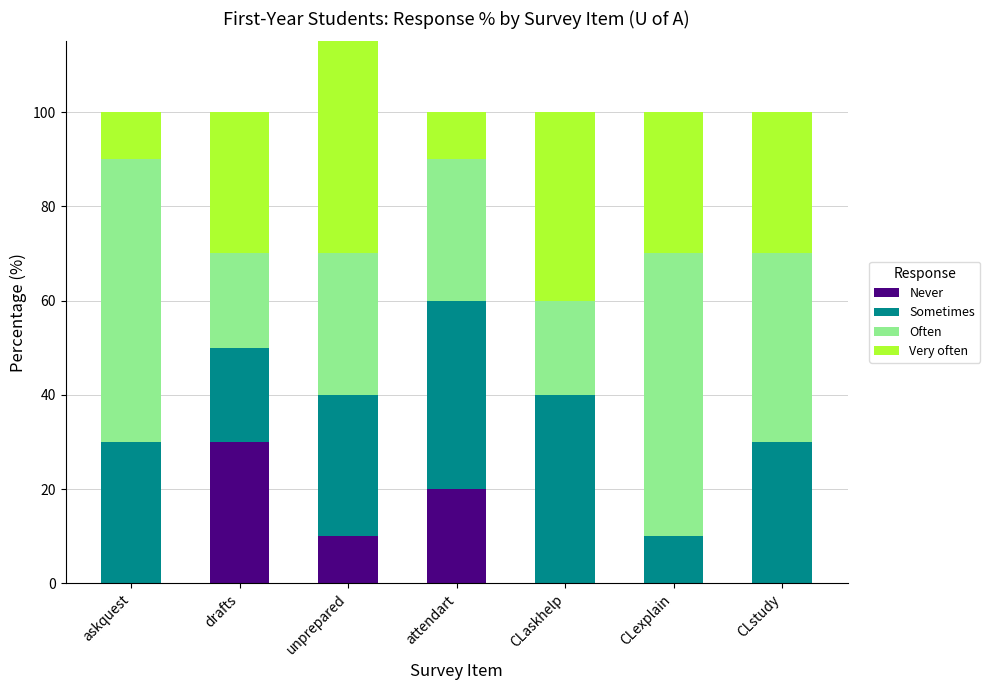

What is the total value across all series at attendart?

100